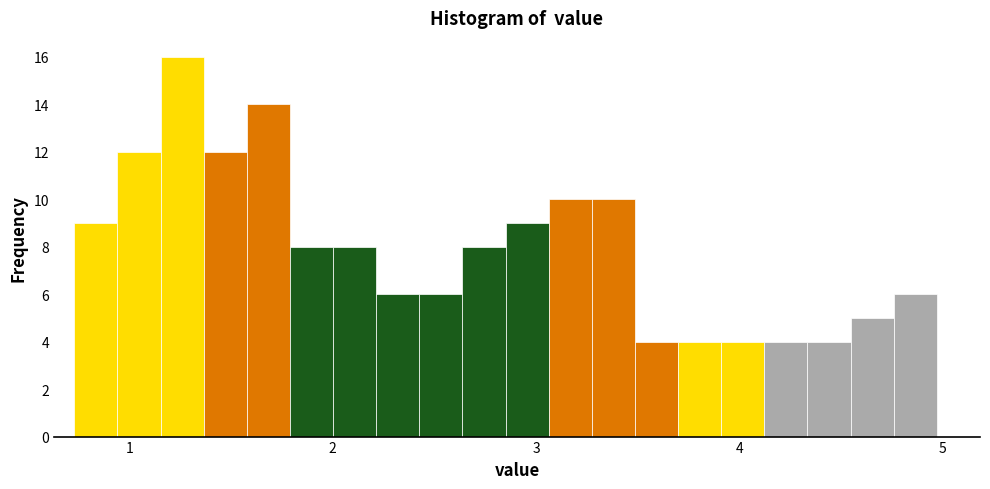

Around what value on the x-axis is the tallest bar? Give the approximate position of its centre, as read against the axis.

1.3